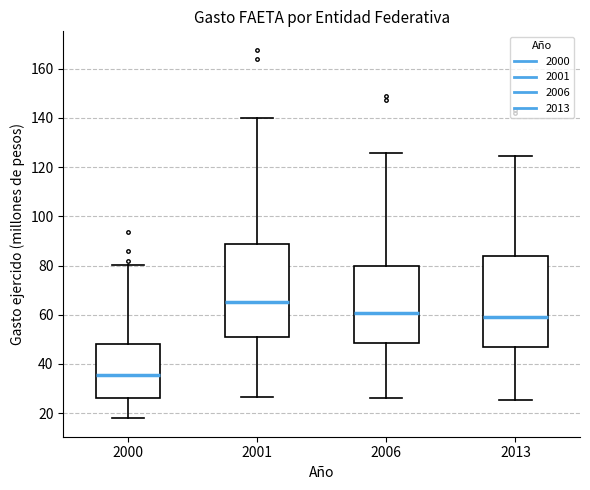

Where is the upper edge of the box at x = 2006 on the y-axis? The values are not printed on the chart, so give them approximately, as read against the axis.

80